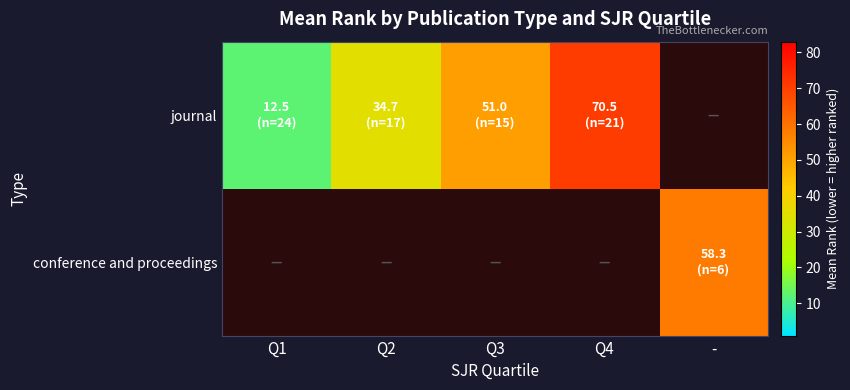

At which label does journal reach its minimum?

Q1